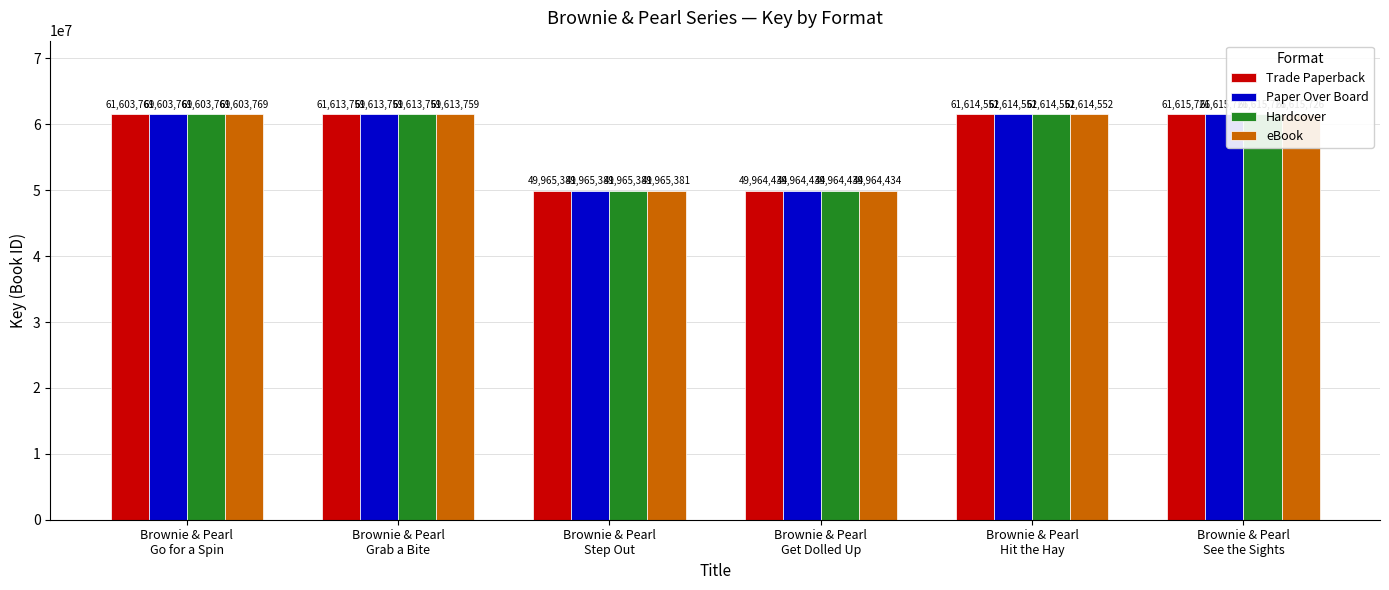

What is the minimum value for Hardcover?

49964434